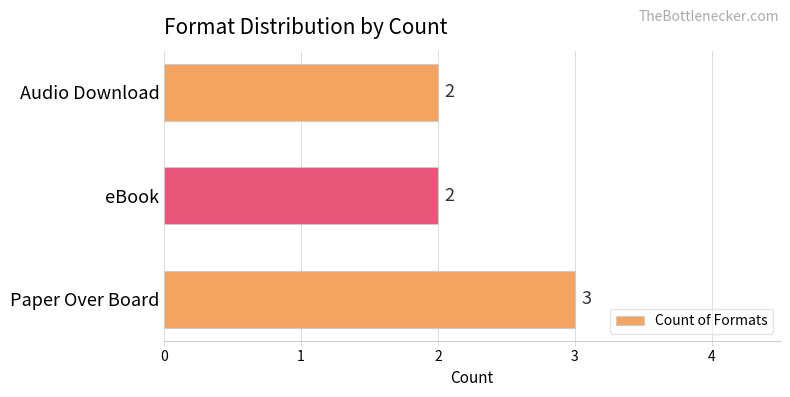

What is the sum of all values?

7